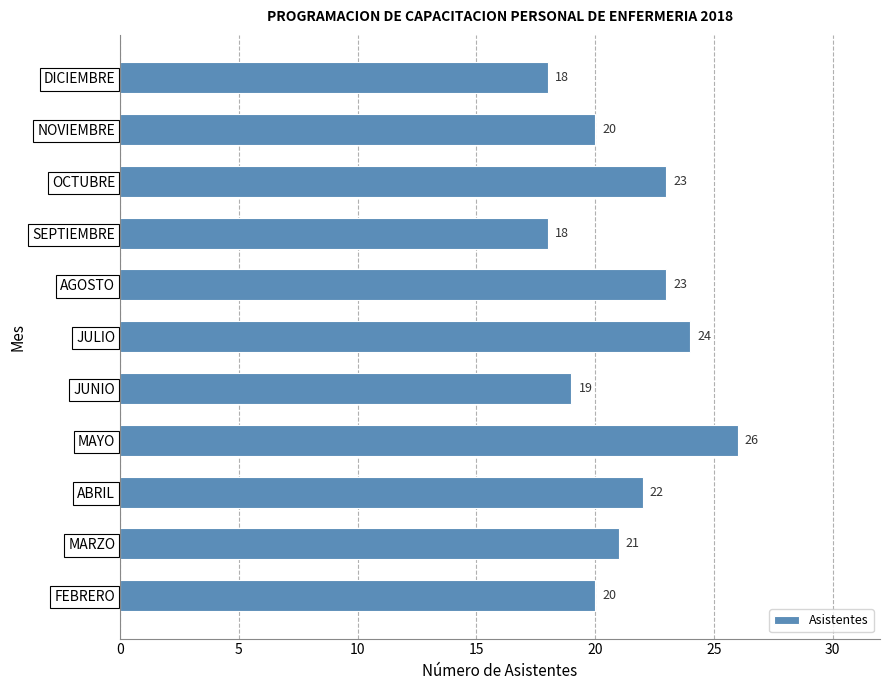

Between NOVIEMBRE and DICIEMBRE, which is larger?

NOVIEMBRE